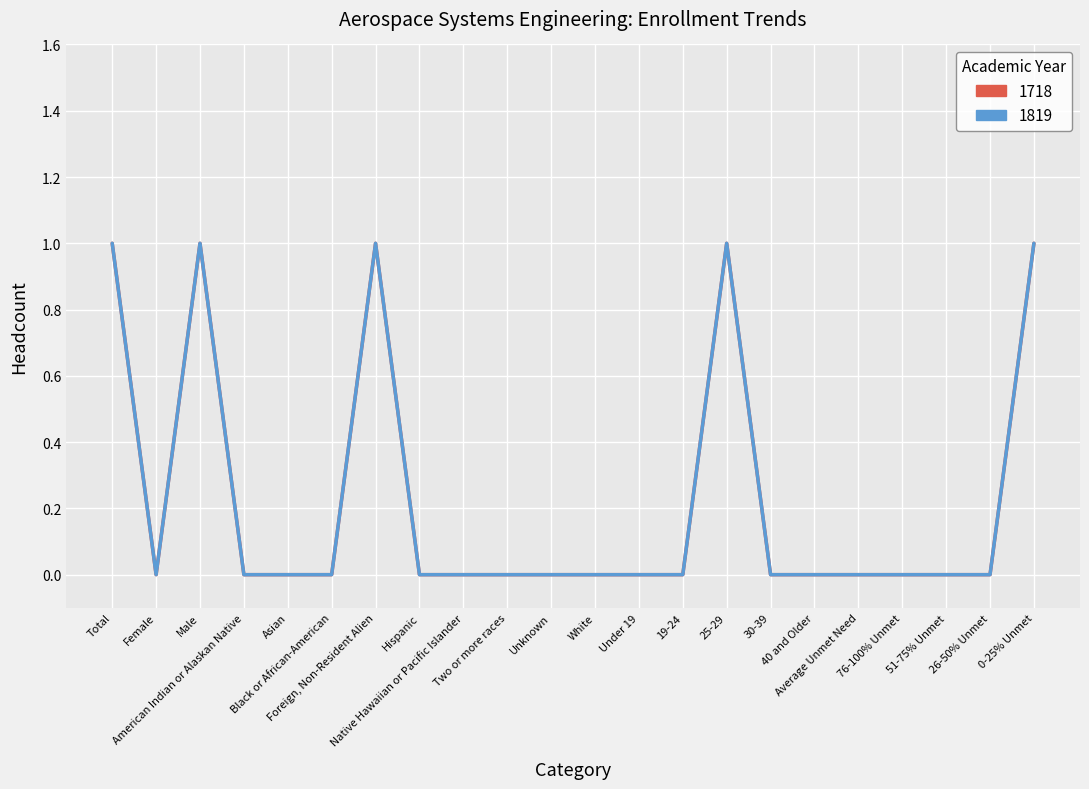

Count the number of data series in this chart.

2